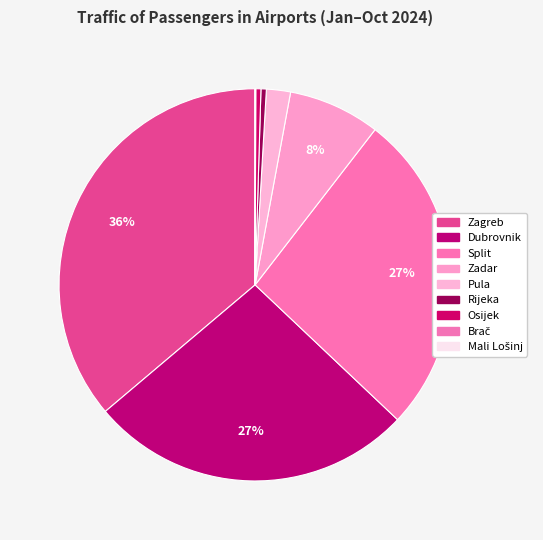

True or false: Split accounts for 27% of the total.

True